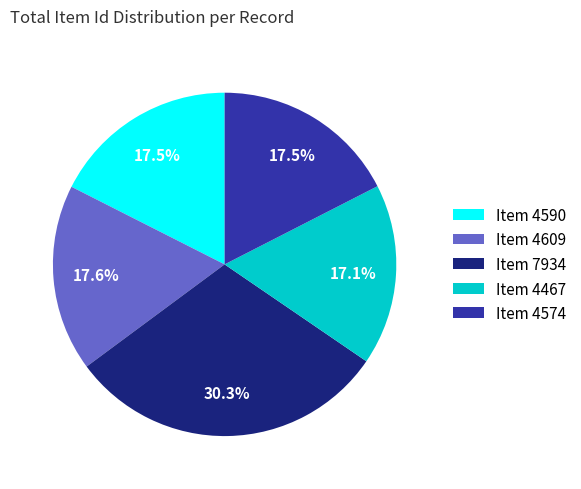

What is the ratio of the value at Item 7934 to the value at Item 4574?

1.7